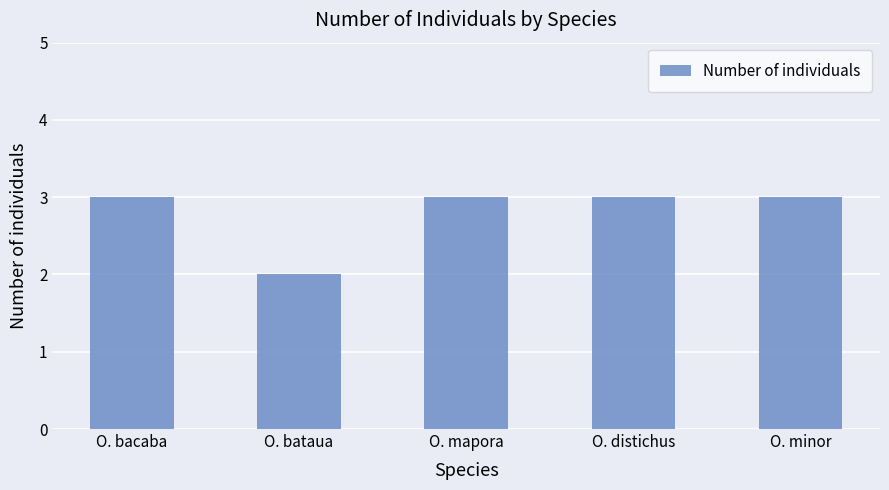

Reading right to left, what are all the values shown in this chart?

3	3	3	2	3